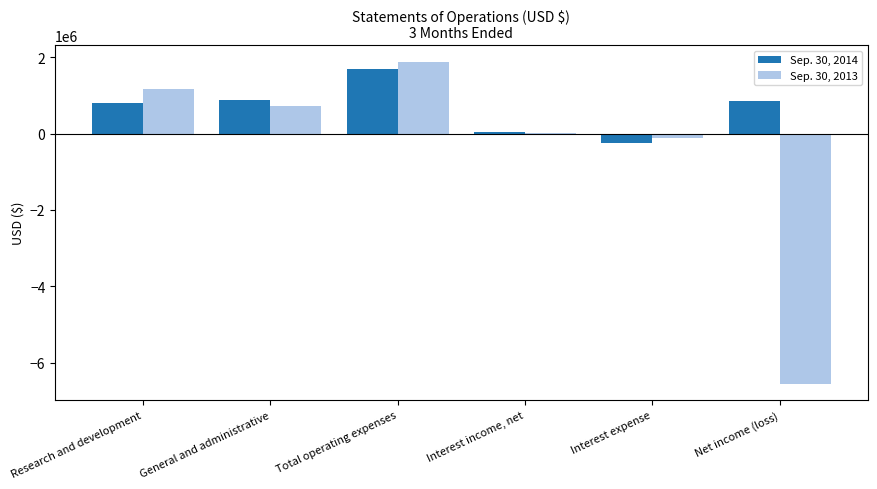

Which series has the largest total across all categories?

Sep. 30, 2014